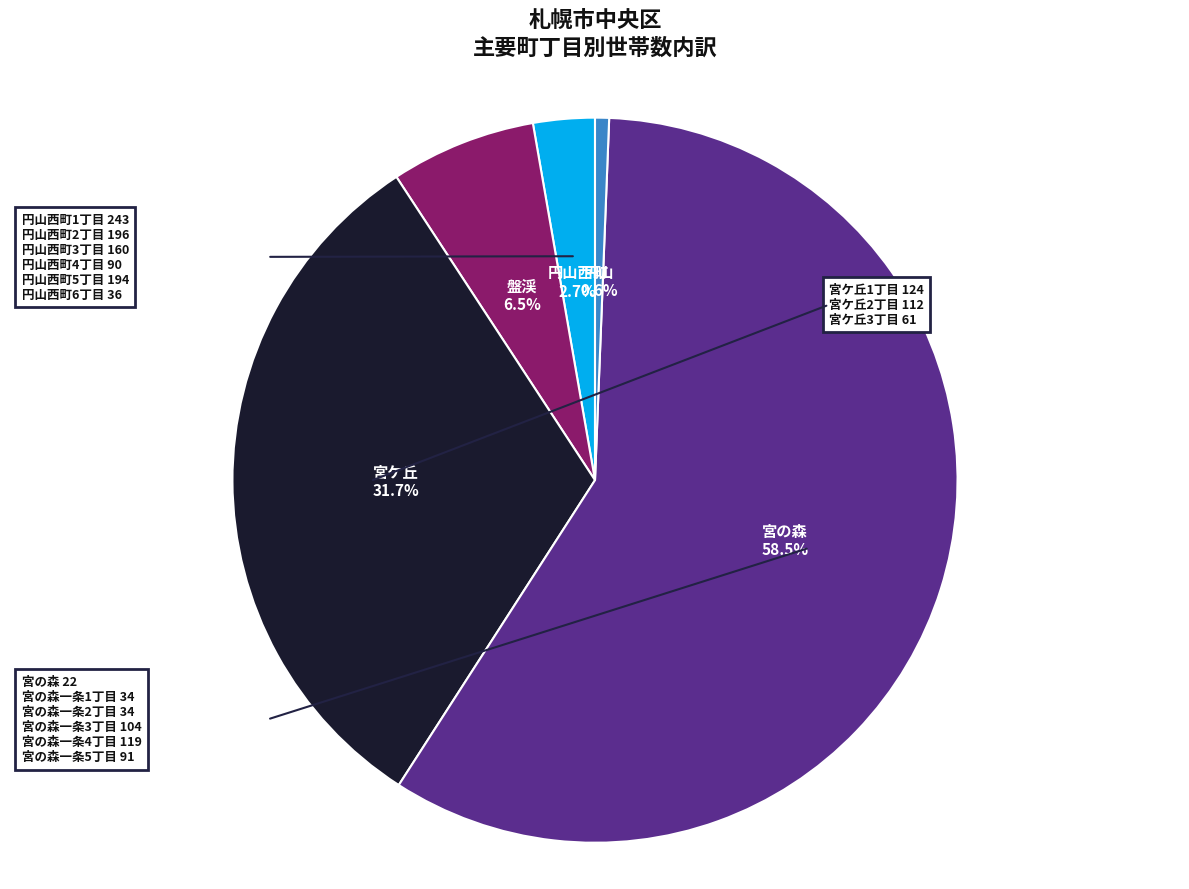

Combined, do 盤渓 and 円山西町 account for over 50%?

No